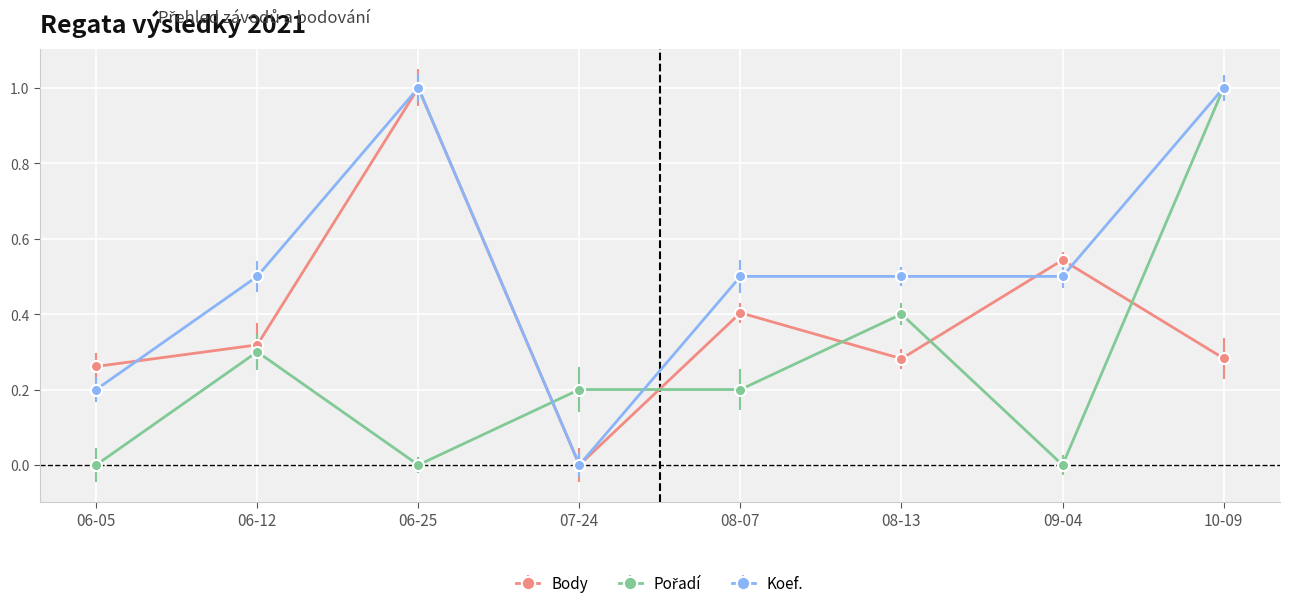

The value of Koef. at 06-25 is 1.0. True or false?

True